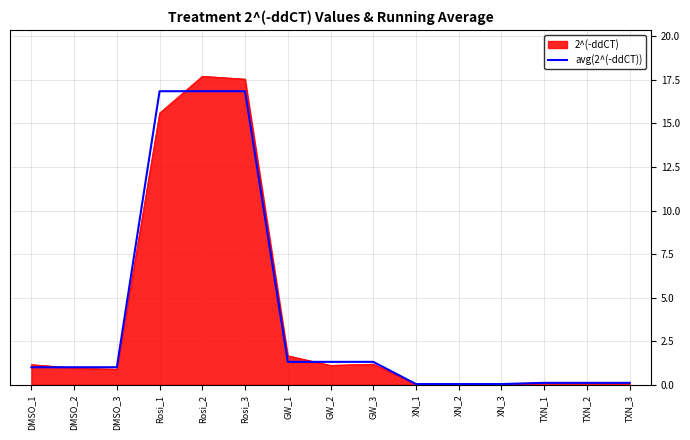

The 2^(-ddCT) series shows 29.1 at Rosi_3. True or false?

False